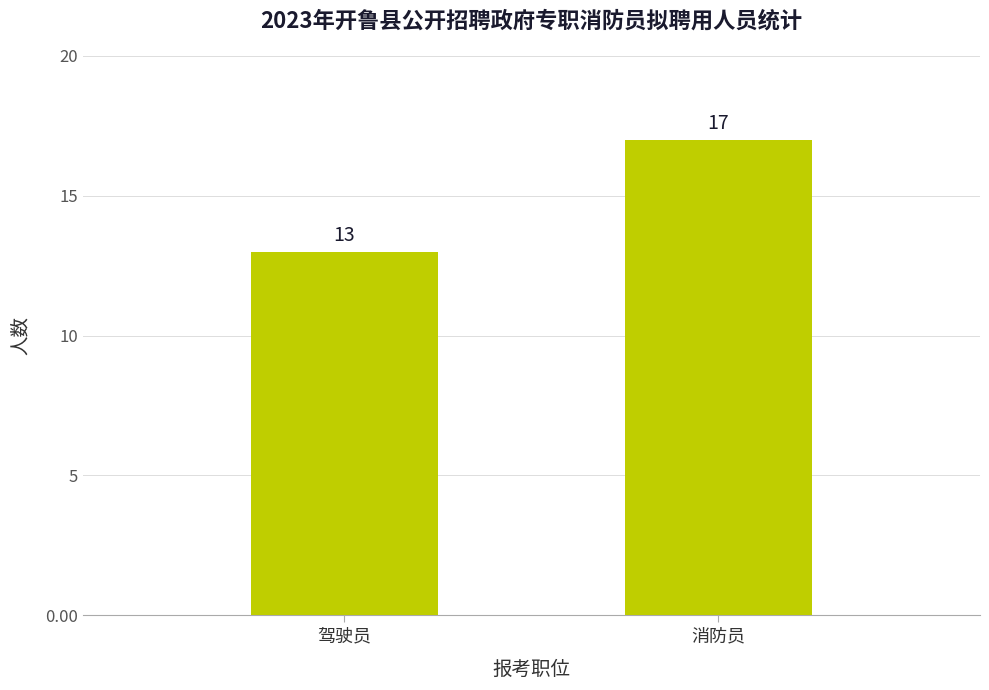

What is the minimum value shown in the chart?

13